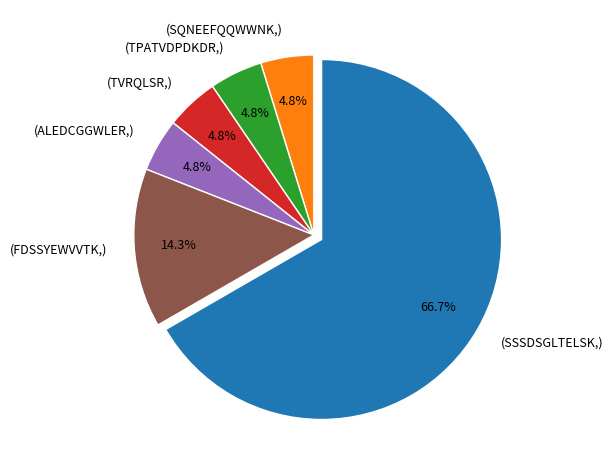

Which slice represents more than half of the pie?

(SSSDSGLTELSK,)